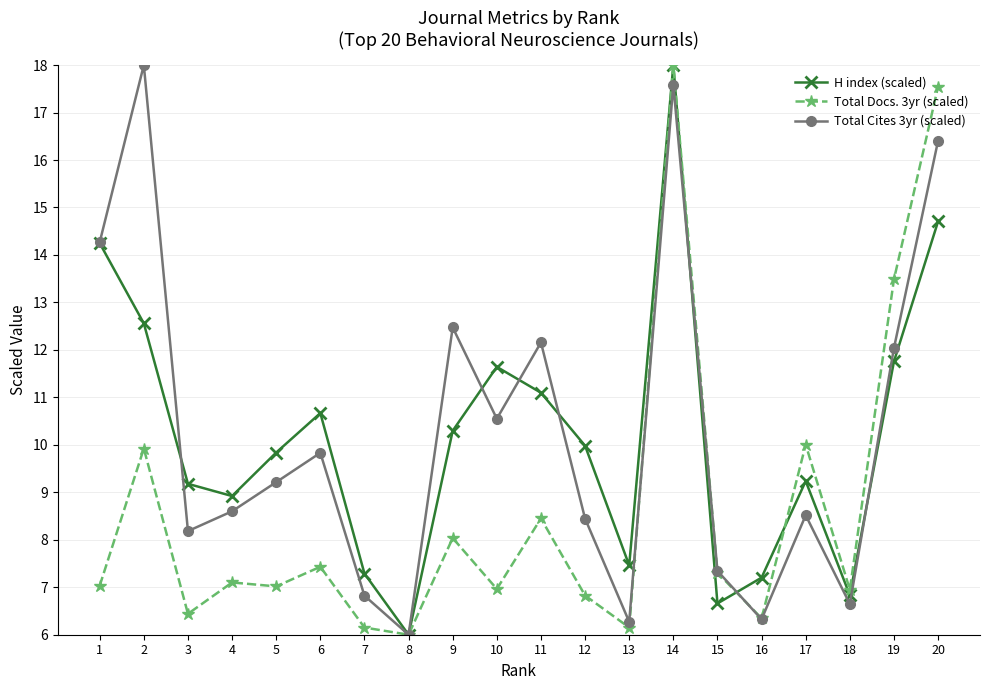

Which category has the highest value in the Total Docs. 3yr (scaled) series?

14